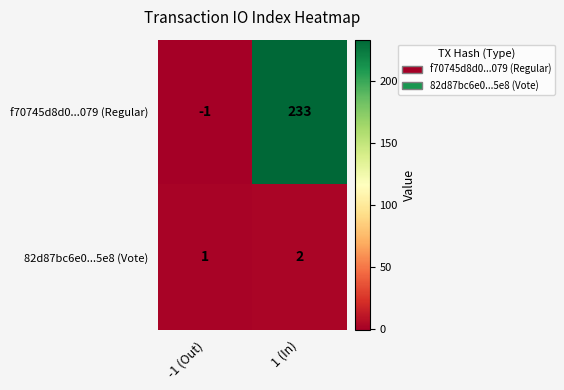

At which label does f70745d8d0...079 (Regular) reach its peak?

1 (In)